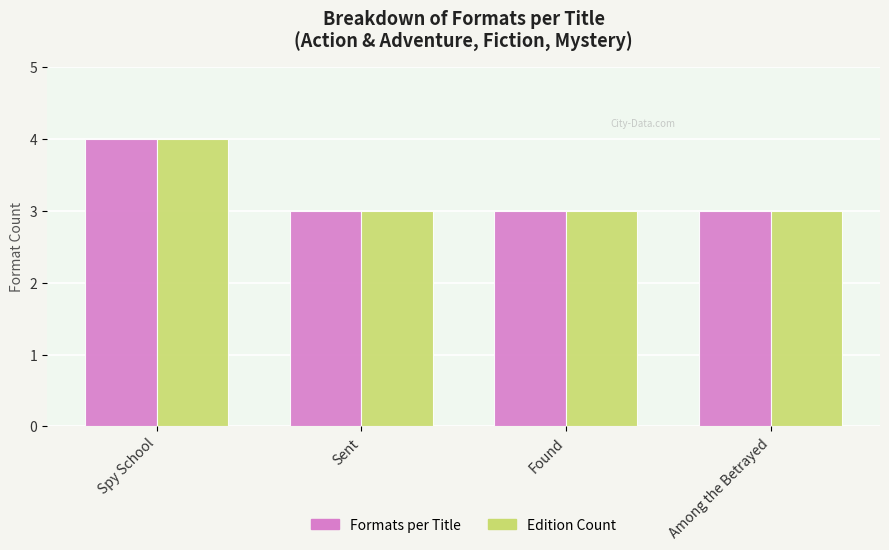

The Edition Count series shows 1 at Sent. True or false?

False